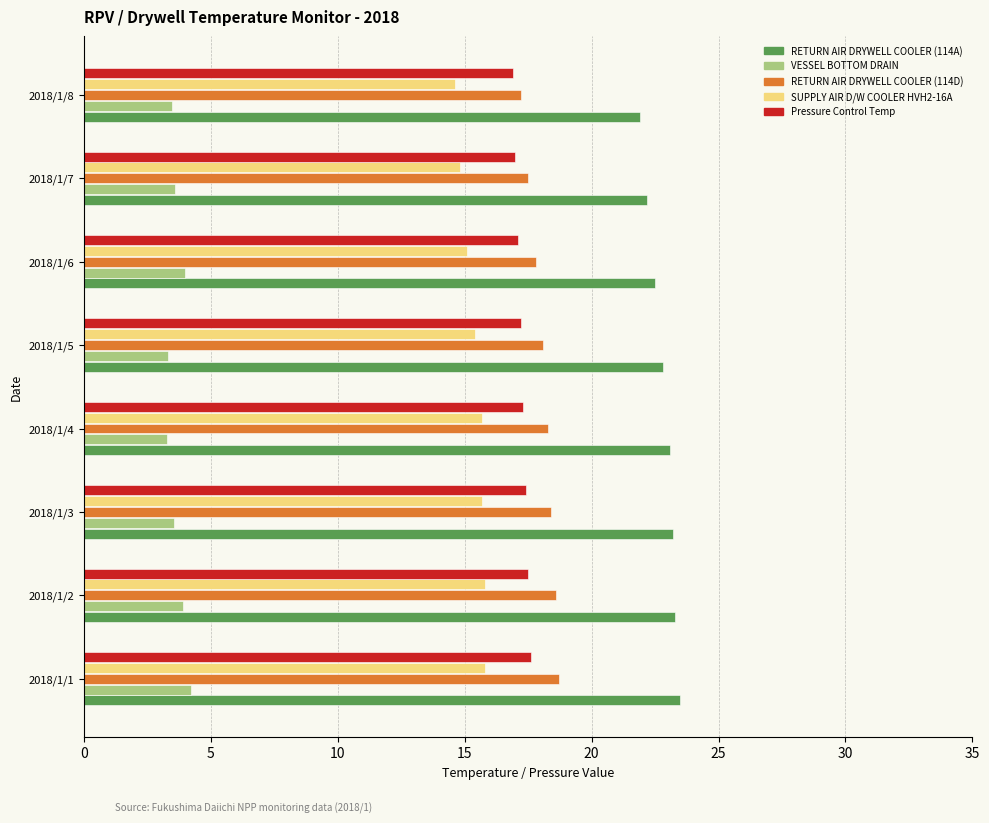

What is the maximum value shown in the chart?

23.5